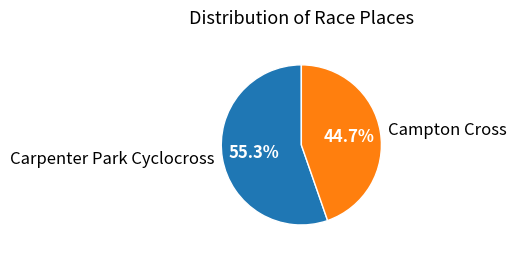

What is the smallest slice in the pie chart?

Campton Cross